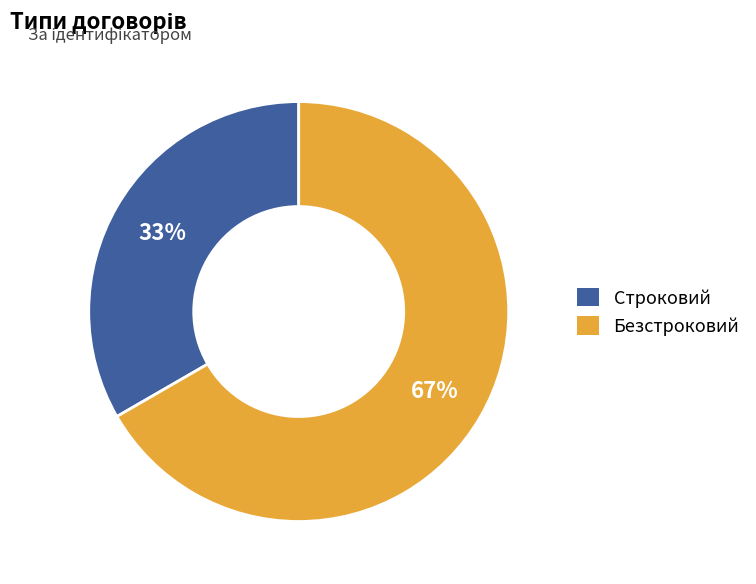

To the nearest percent, what percentage of the pie is Строковий?

33%